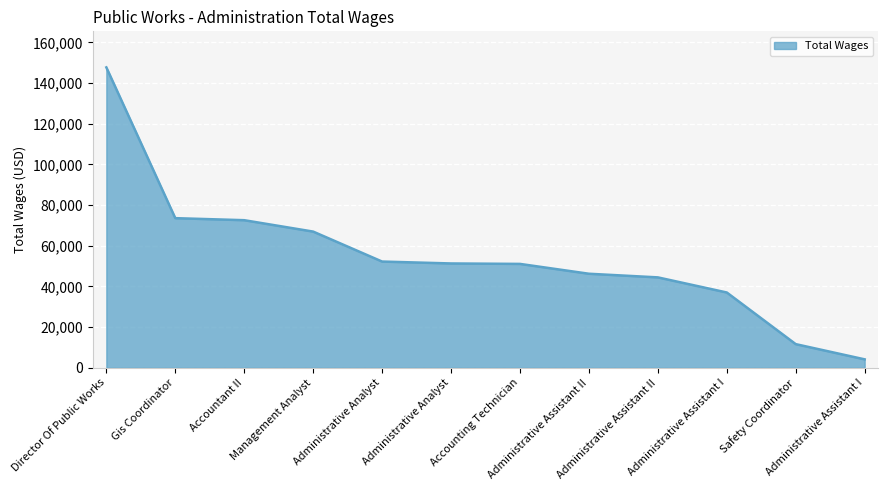

How many lines are shown in the chart?

1